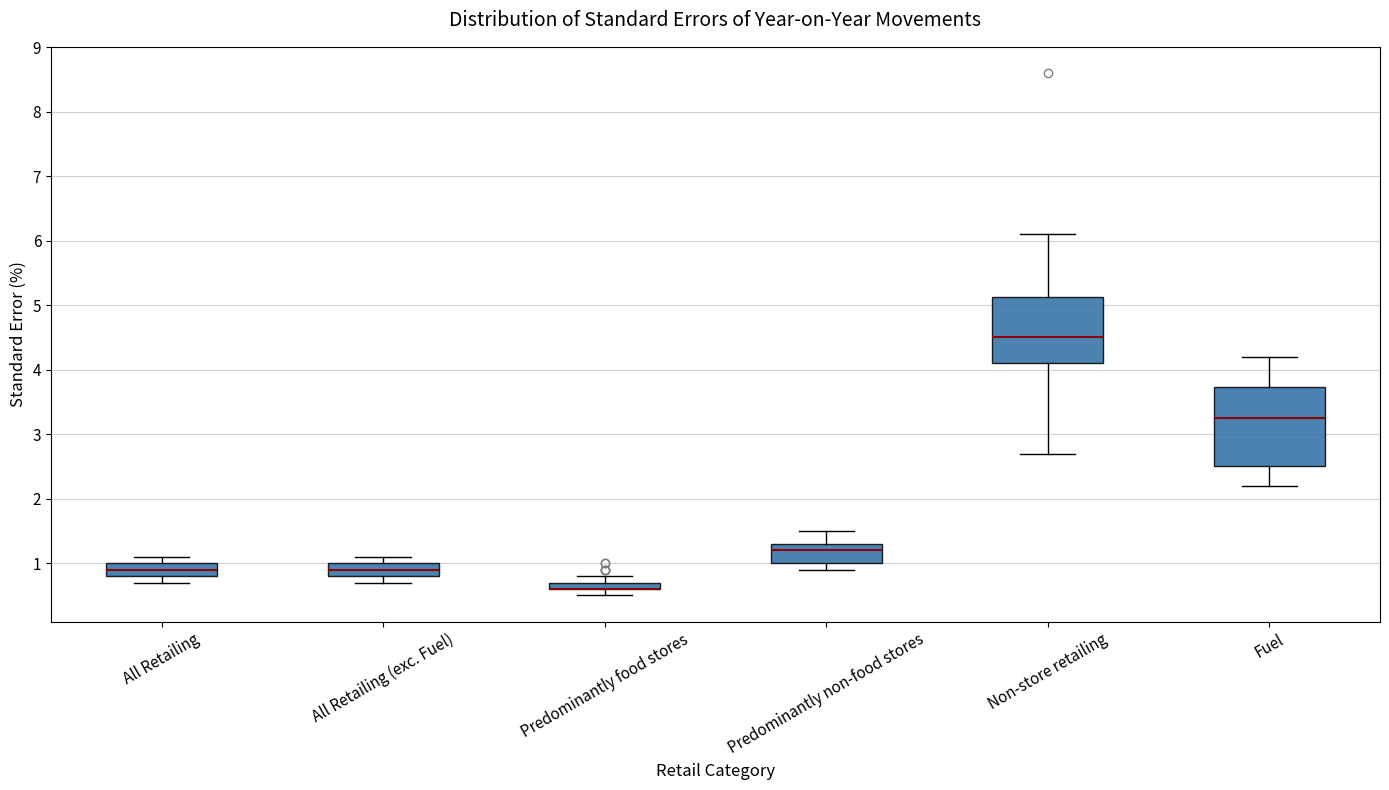

Where does the lower whisker of the box for Non-store retailing end on the y-axis? The values are not printed on the chart, so give them approximately, as read against the axis.

2.7